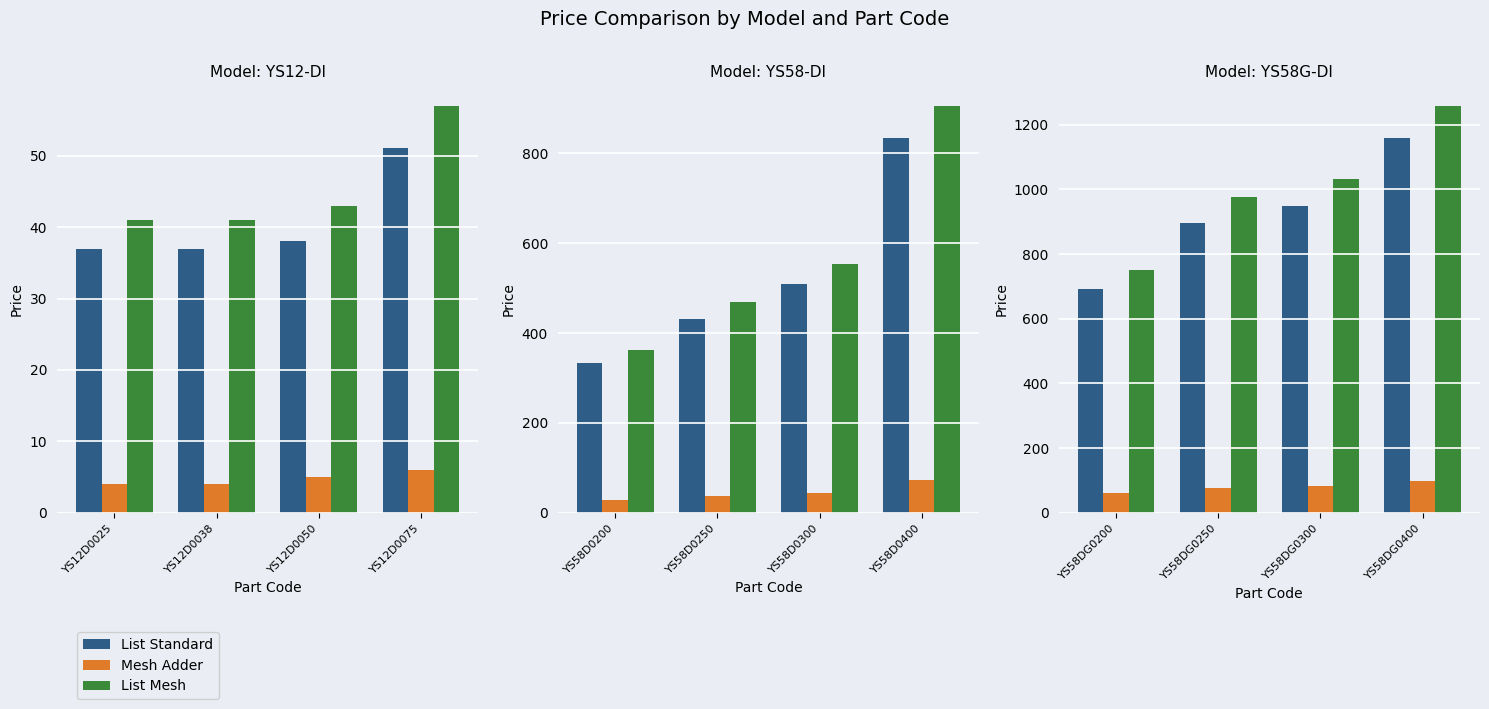

At how many categories does at least one series exceed 281?

4